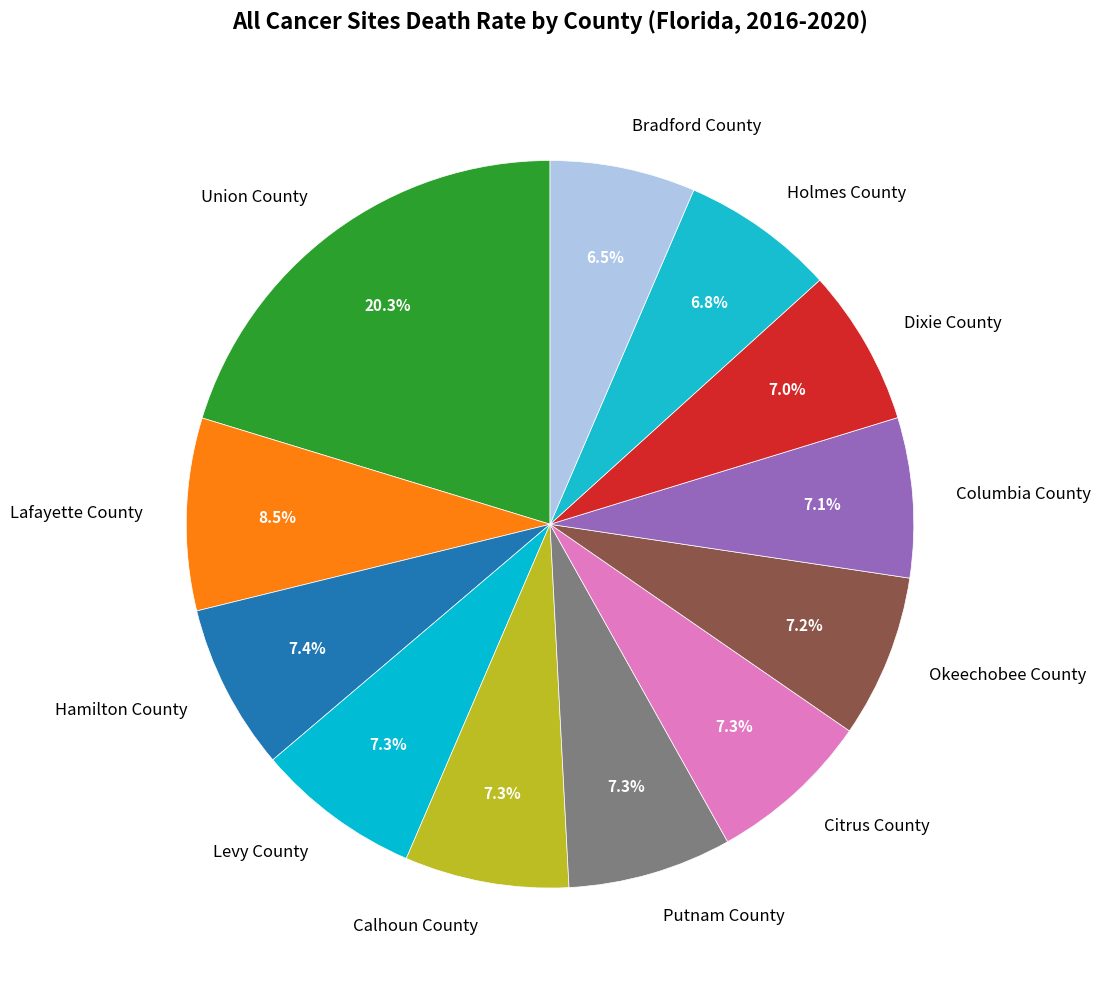

Is it true that Calhoun County is 18% of the pie?

False